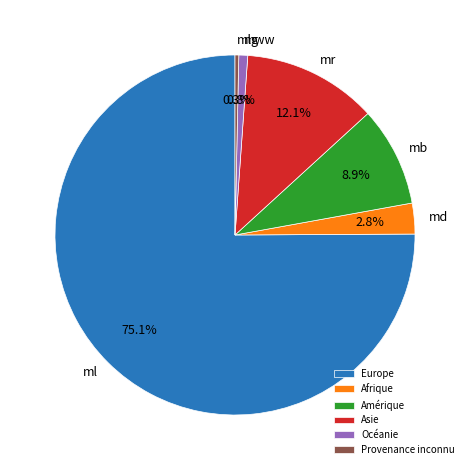

What is the ratio of the value at Amérique to the value at Afrique?

3.2